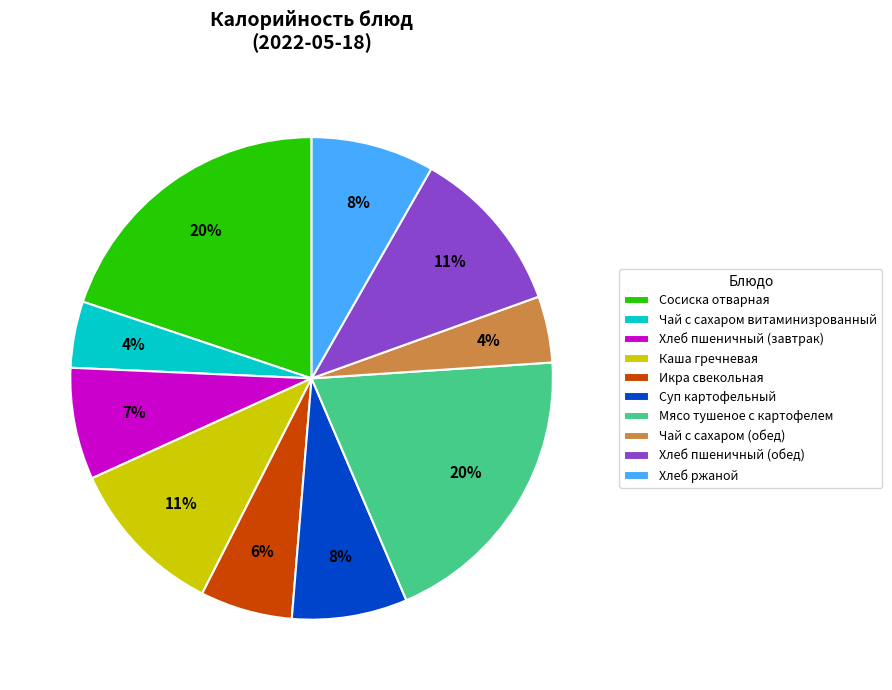

Combined, do Икра свекольная and Сосиска отварная account for over 50%?

No